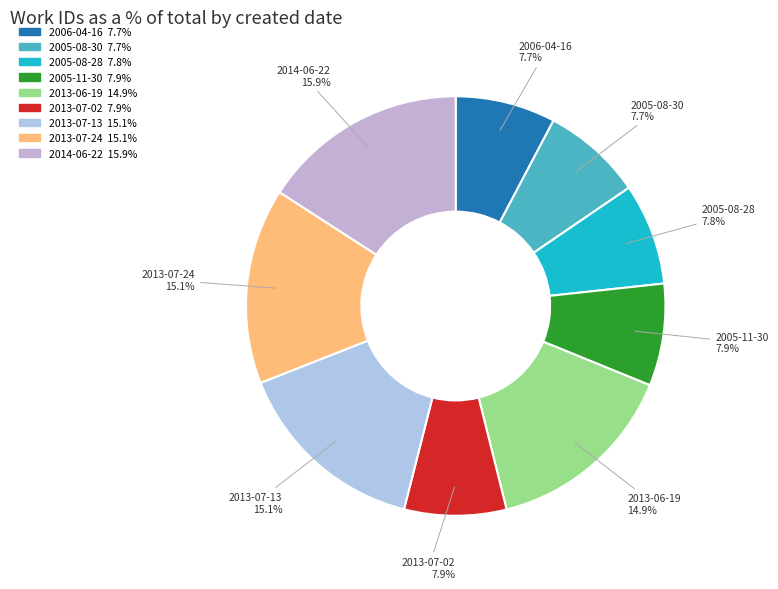

Which category has the biggest portion of the pie?

2014-06-22